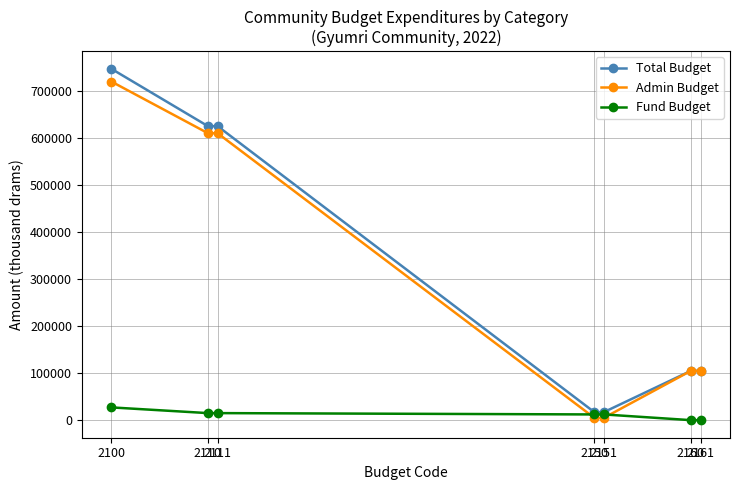

Which label corresponds to the largest value in the chart?

2100